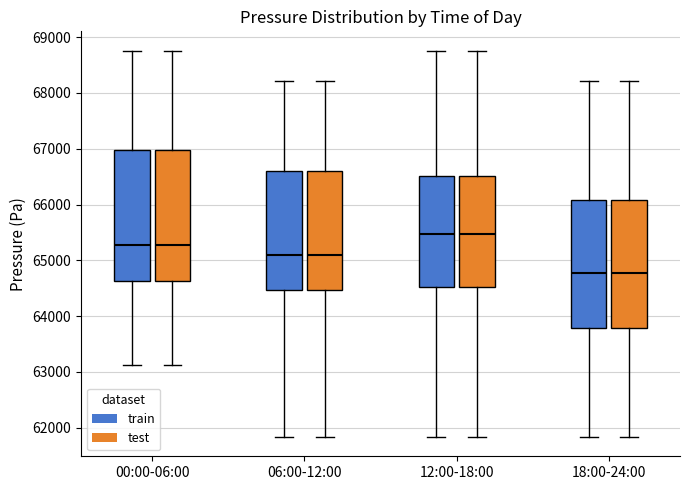

Where does the upper whisker of the box for 18:00-24:00 (test) end on the y-axis? The values are not printed on the chart, so give them approximately, as read against the axis.

68200